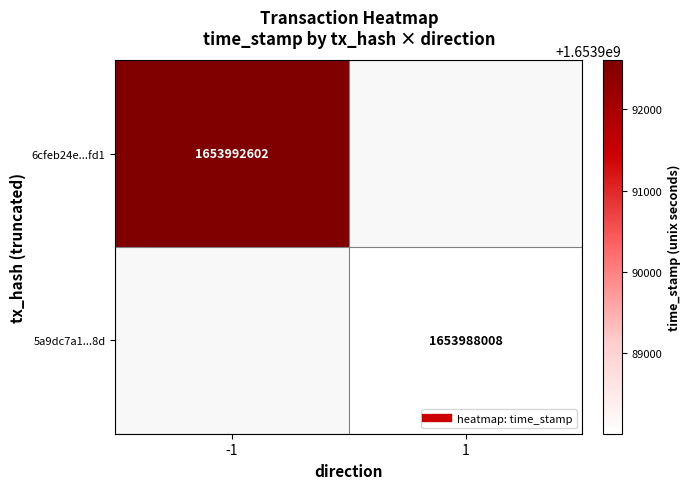

List the labels in order of 6cfeb24e...fd1 value, largest first.

-1, 1